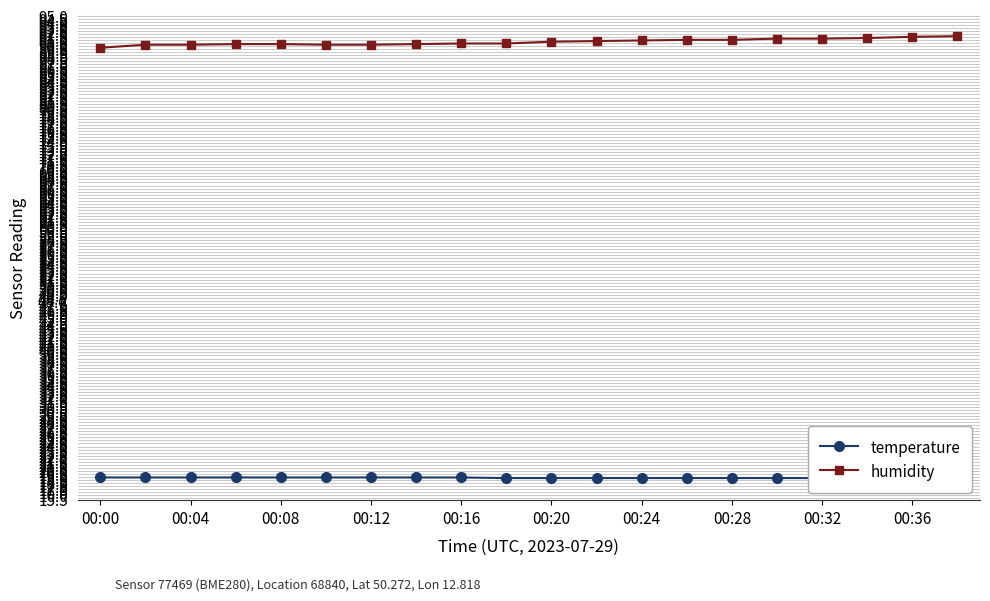

What is the highest value of the humidity series?

91.6